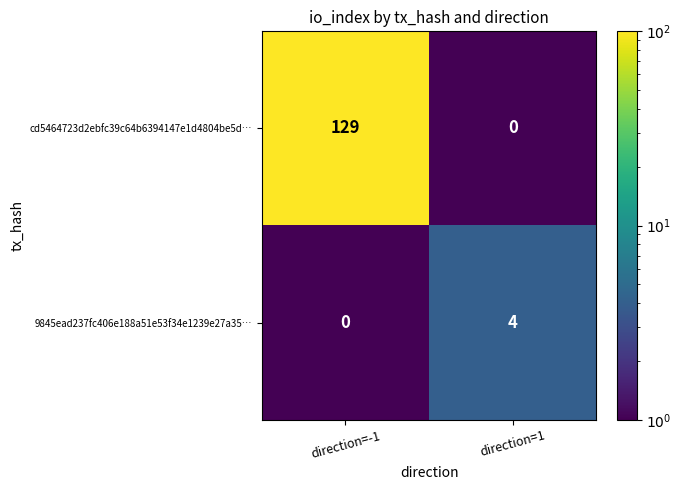

Count the number of data series in this chart.

2